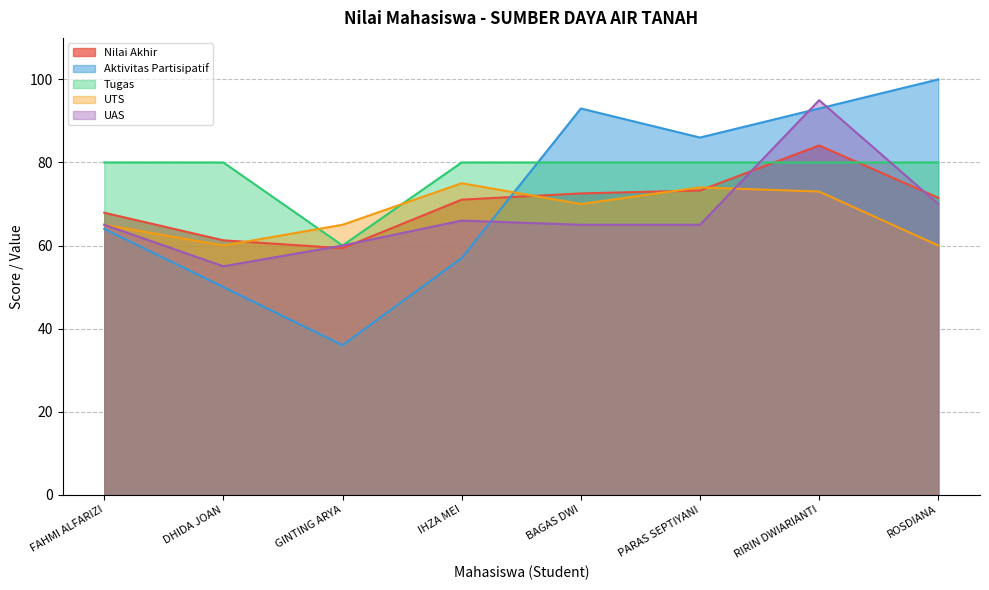

Reading left to right, list all the values displayed in this chart.

Nilai Akhir: 67.9	61.2	59.4	71.0	72.5	73.2	84.1	71.5
Aktivitas Partisipatif: 64.0	50.0	36.0	57.0	93.0	86.0	93.0	100.0
Tugas: 80.0	80.0	60.0	80.0	80.0	80.0	80.0	80.0
UTS: 65.0	60.0	65.0	75.0	70.0	74.0	73.0	60.0
UAS: 65.0	55.0	60.0	66.0	65.0	65.0	95.0	70.0